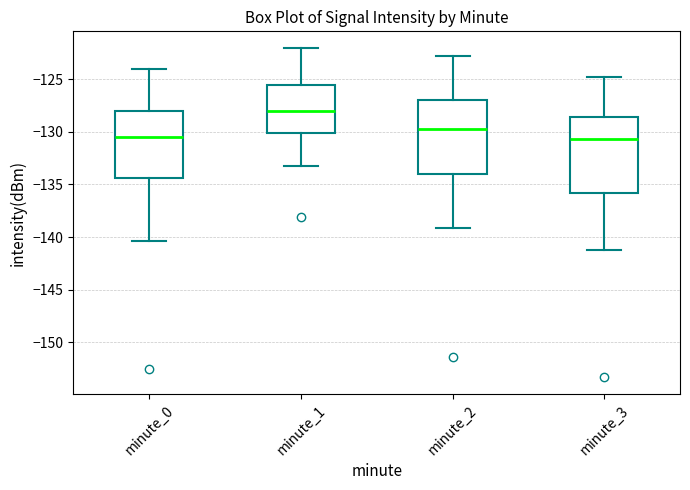

Reading left to right, transcribe this box plot: for each box, give where its median line is, the range the box spans, and where its two whiskers end, as read against the y-axis. The values are not printed on the chart, so give them approximately, as read against the axis.

minute_0: median -130.5, box -134.5 to -128.0, whiskers -140.5 to -124.0
minute_1: median -128.0, box -130.0 to -125.5, whiskers -133.0 to -122.0
minute_2: median -129.5, box -134.0 to -127.0, whiskers -139.0 to -123.0
minute_3: median -130.5, box -136.0 to -128.5, whiskers -141.0 to -124.5